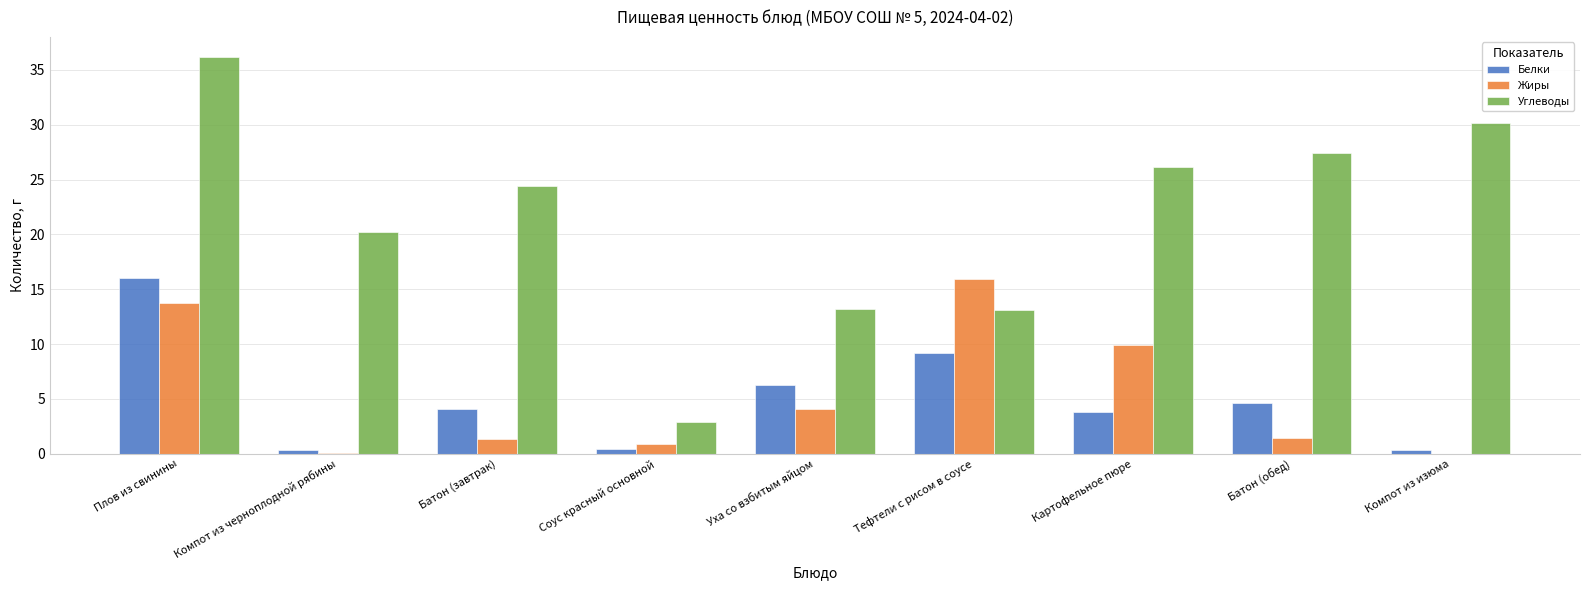

At which category is the sum across all series the highest?

Плов из свинины